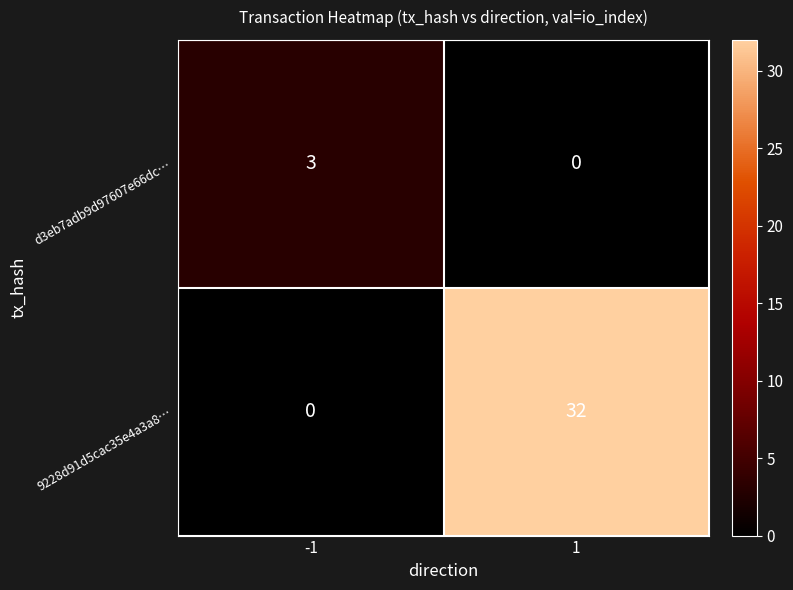

How many series are shown in this chart?

2